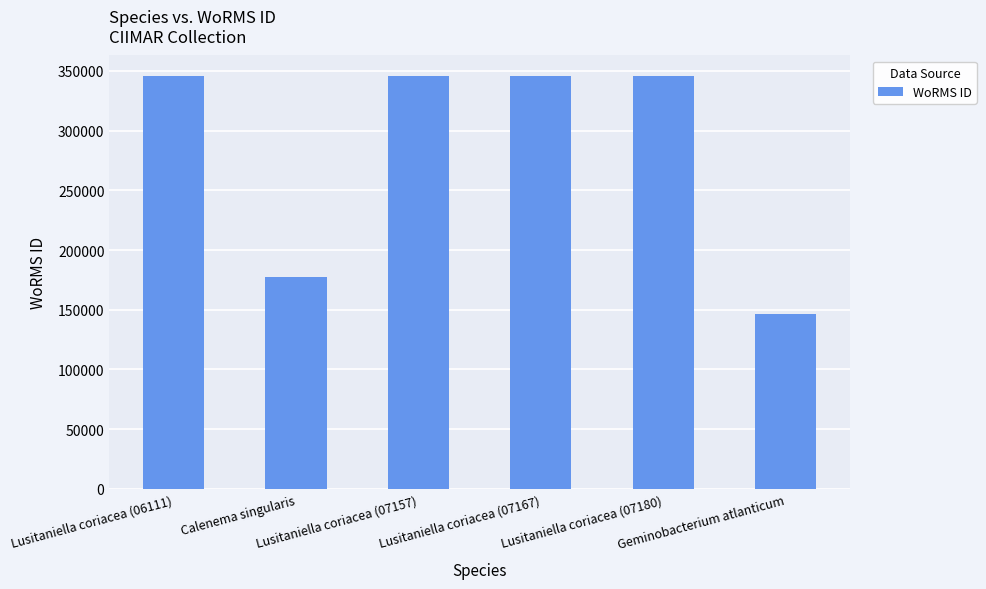

What is the smallest value displayed?

146544